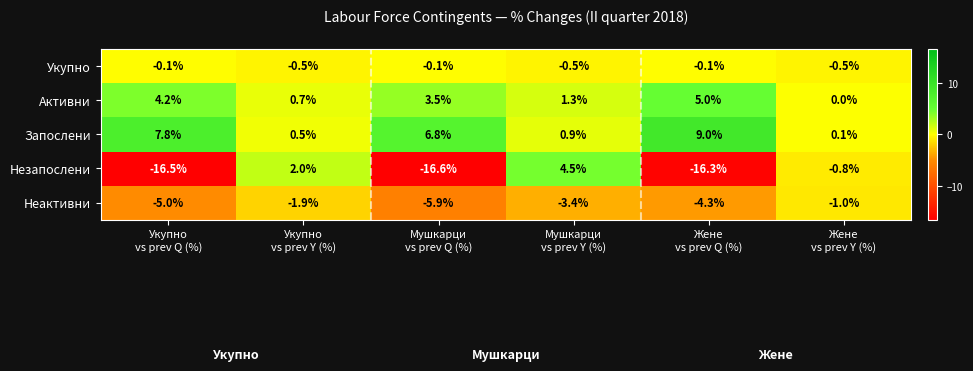

What is the difference between the second highest and minimum values in the Неактивни series?

4.0